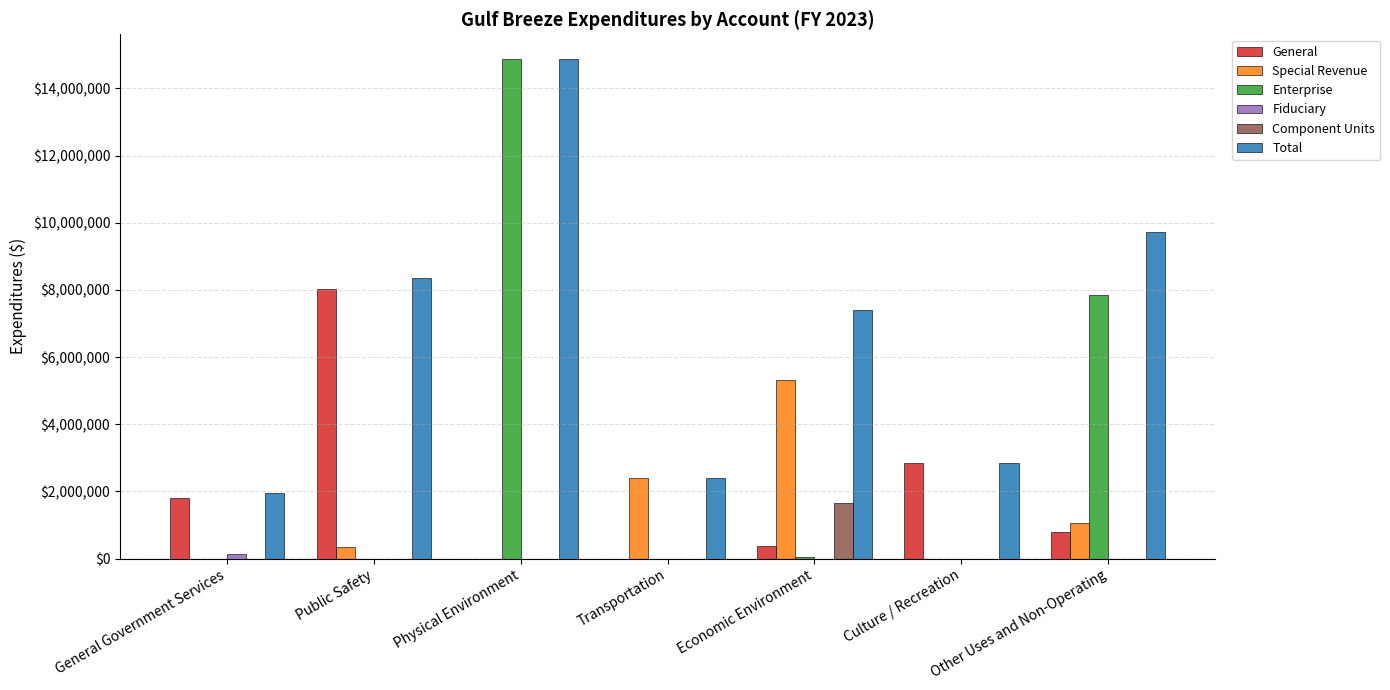

The value of Enterprise at General Government Services is -5532777. True or false?

False